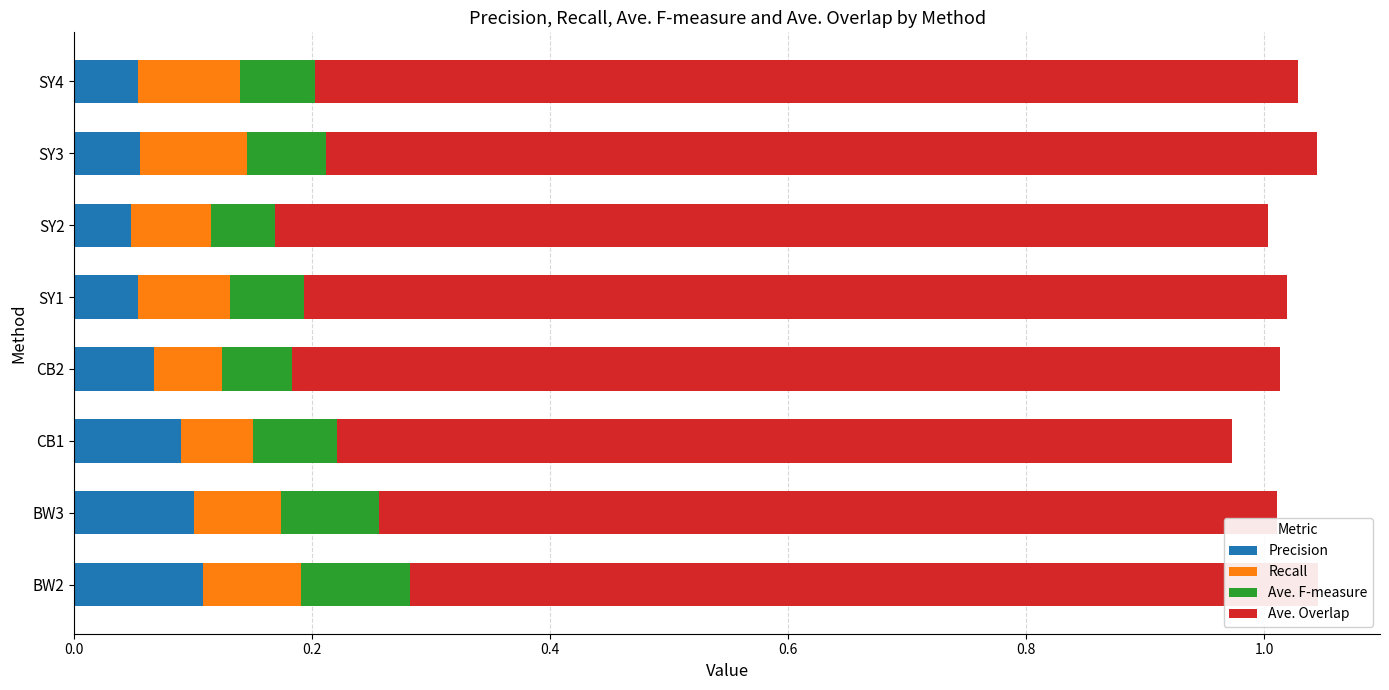

What is the sum of all Precision values?

0.6